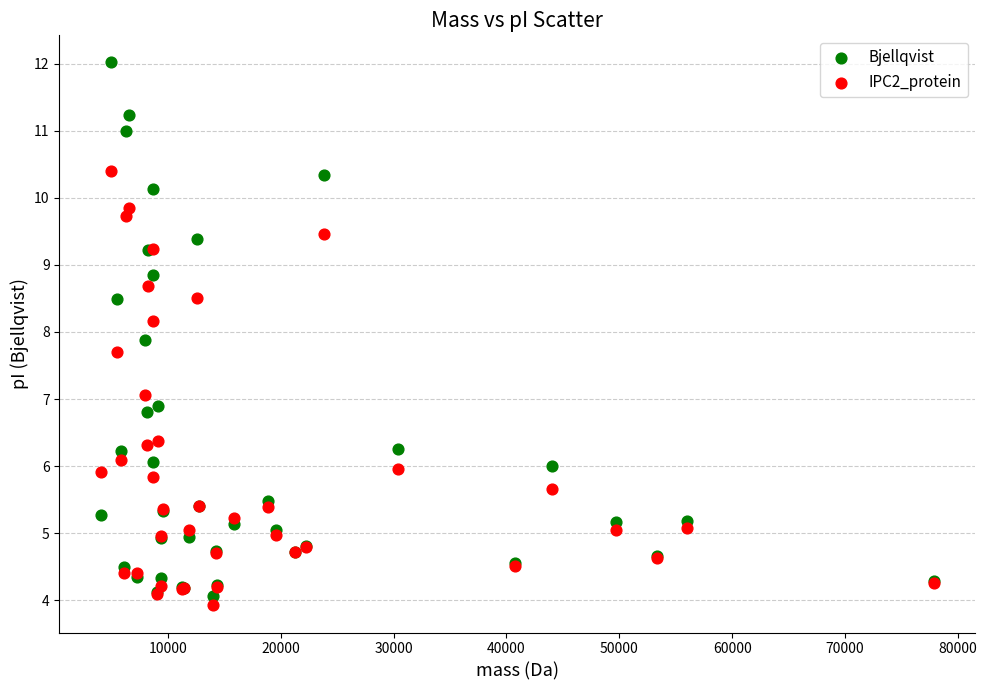

Which series has the largest Y range (max minus min)?

Bjellqvist